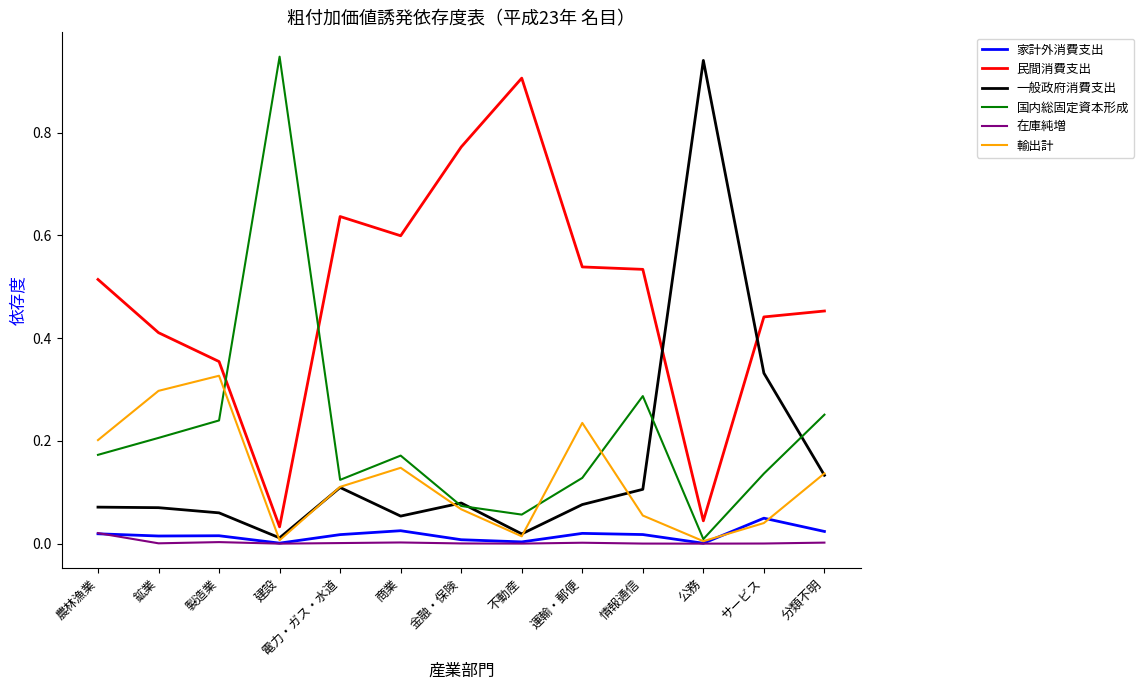

The 輸出計 series shows 0.0 at サービス. True or false?

True